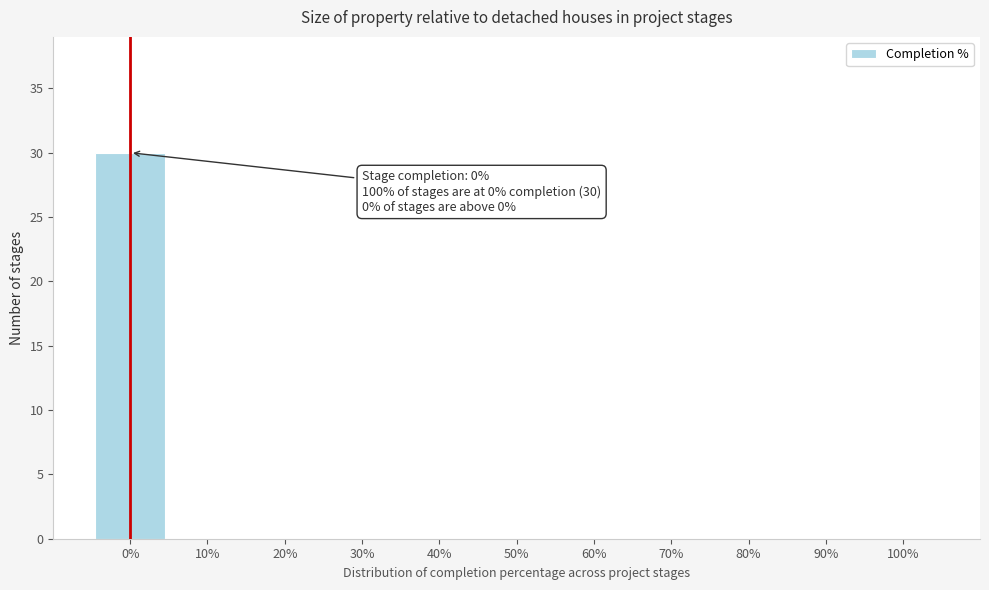

Reading left to right, extract all data points from this chart.

0%=30	10%=0	20%=0	30%=0	40%=0	50%=0	60%=0	70%=0	80%=0	90%=0	100%=0